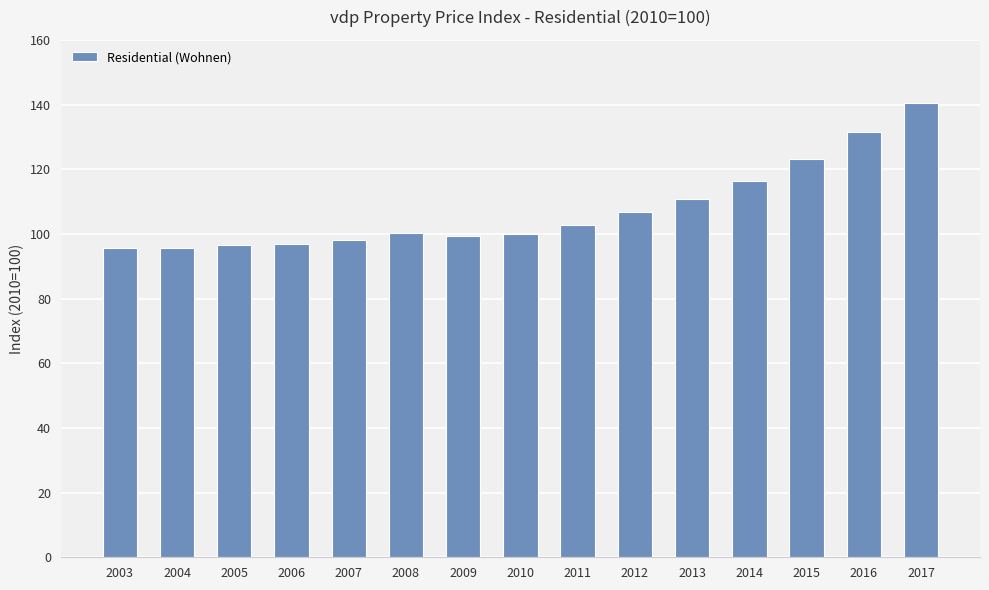

What is the ratio of the value at 2008 to the value at 2013?

0.9